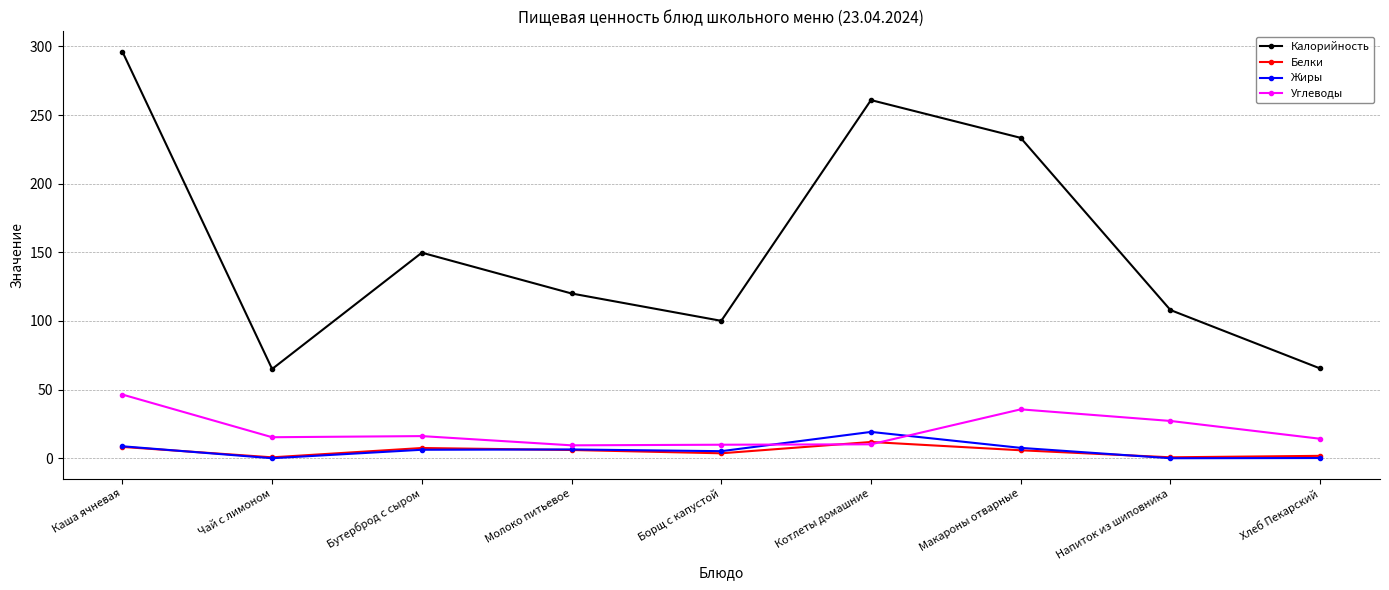

True or false: Белки has a value of 3.6 at Борщ с капустой.

True